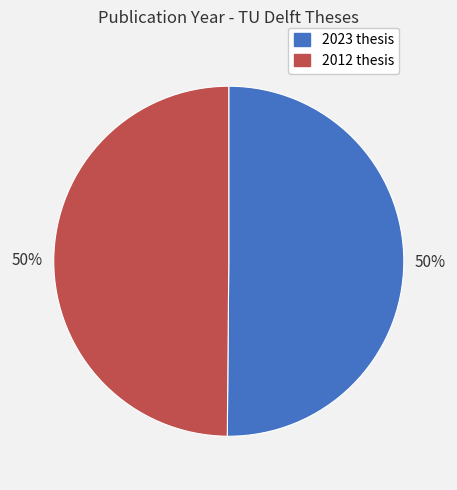

To the nearest percent, what is the average slice percentage?

50%